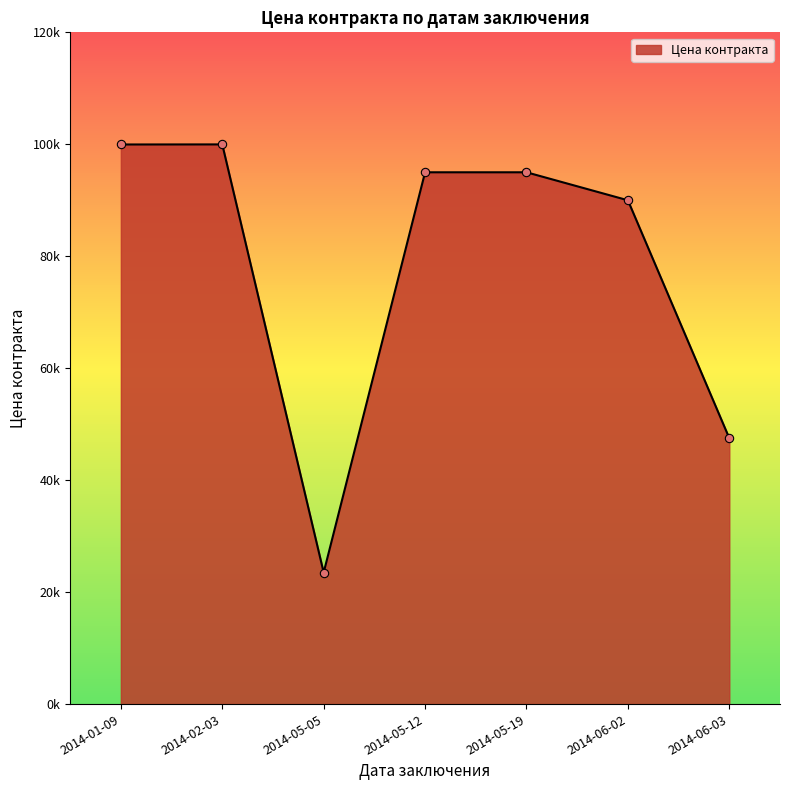

Between 2014-05-12 and 2014-05-19, which is larger?

2014-05-12